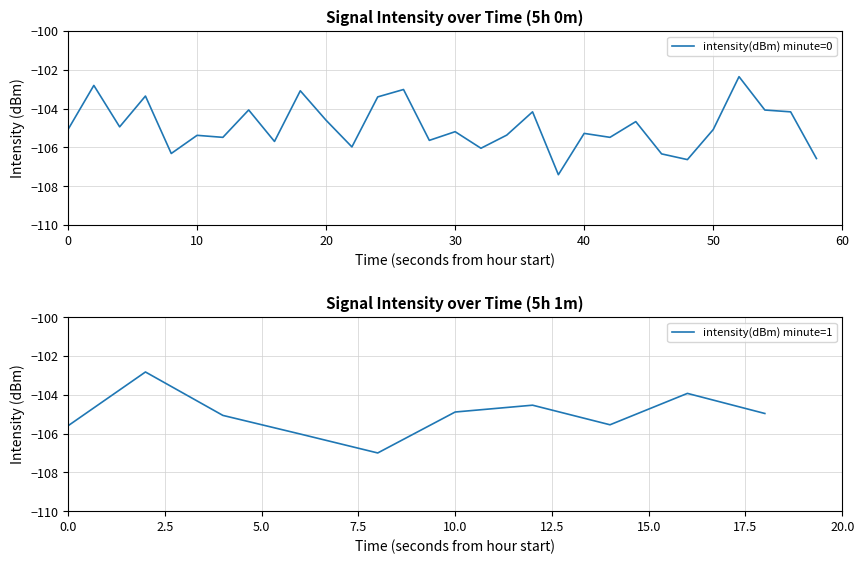

Is it true that intensity(dBm) minute=0 equals -48.5 at 40?

False